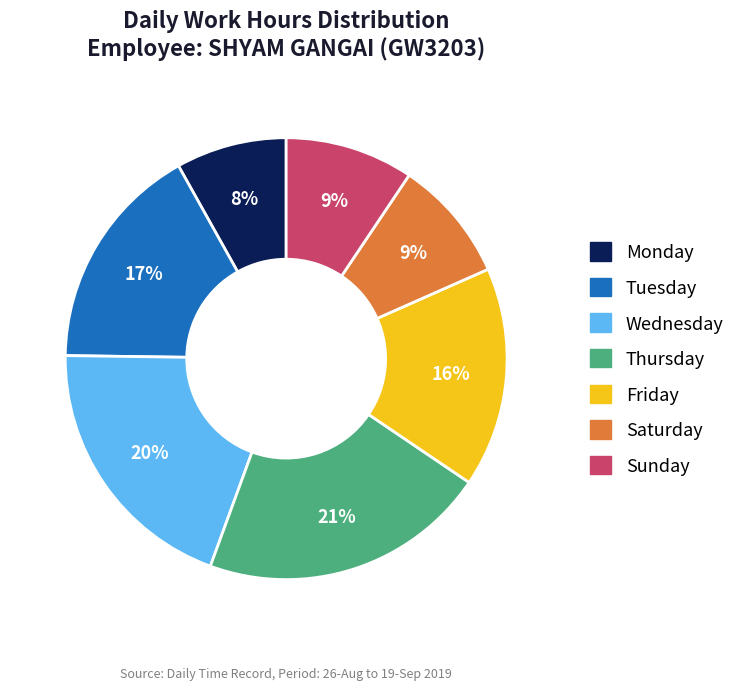

Is there a majority slice in this chart?

No